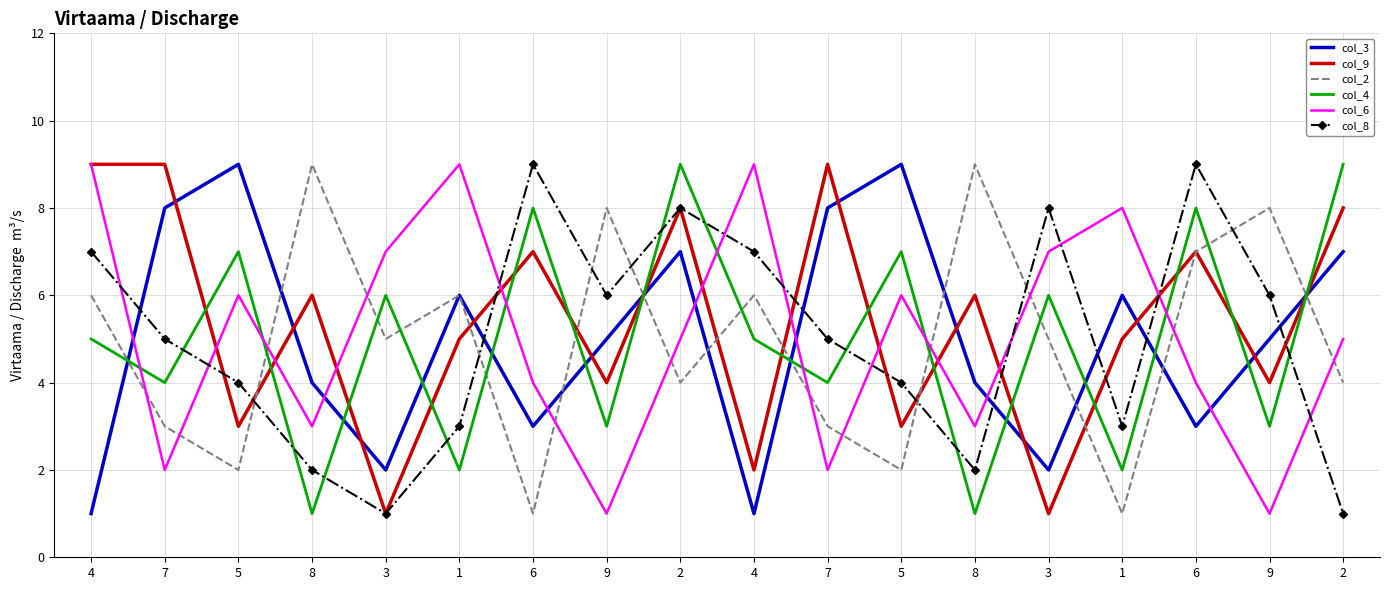

How many series are shown in this chart?

6